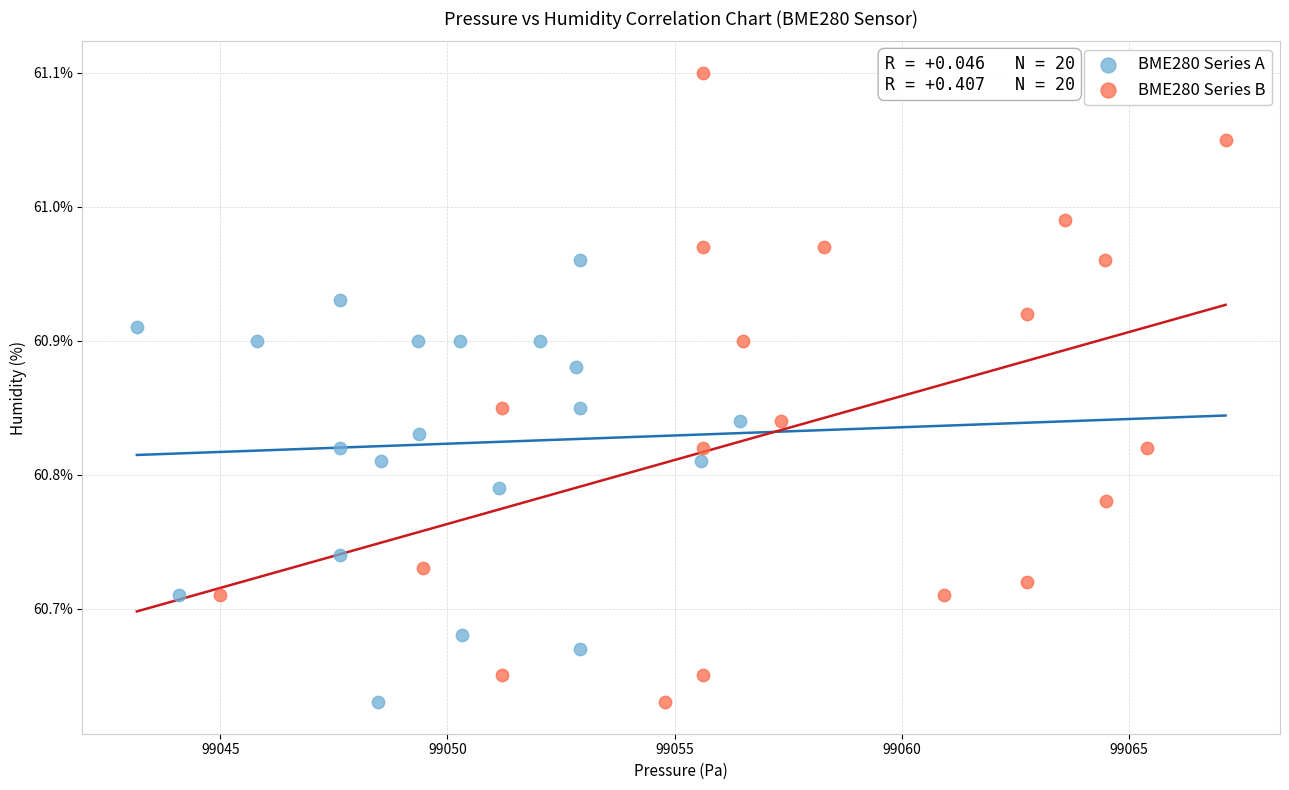

Which series has the largest Y range (max minus min)?

BME280 Series B